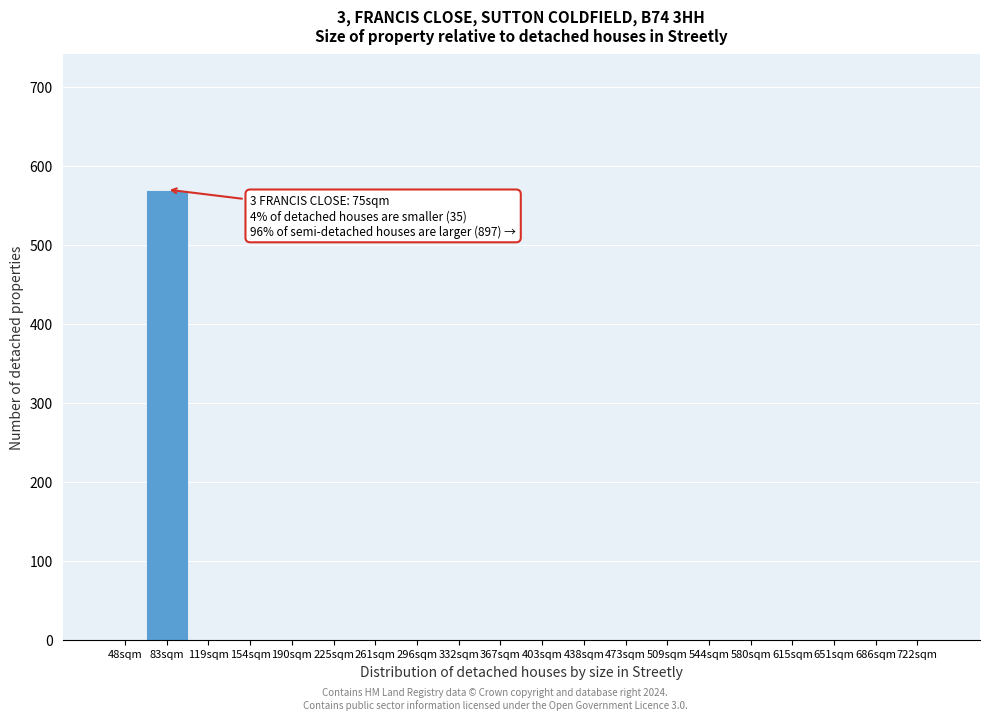

Reading left to right, extract all data points from this chart.

48sqm=0	83sqm=570	119sqm=0	154sqm=0	190sqm=0	225sqm=0	261sqm=0	296sqm=0	332sqm=0	367sqm=0	403sqm=0	438sqm=0	473sqm=0	509sqm=0	544sqm=0	580sqm=0	615sqm=0	651sqm=0	686sqm=0	722sqm=0